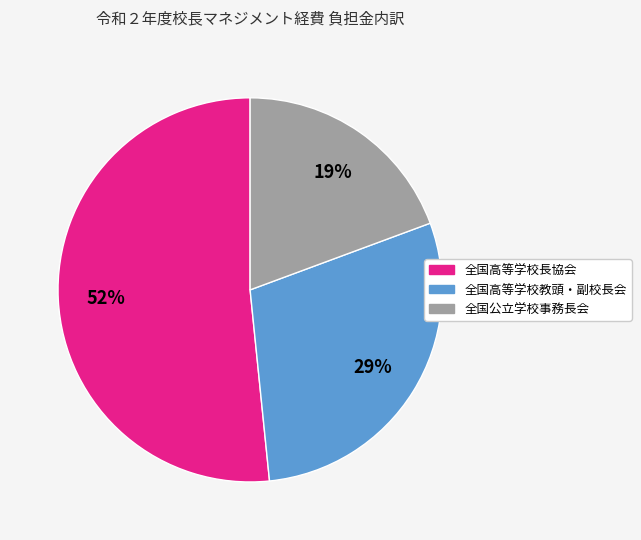

Between 全国公立学校事務長会 and 全国高等学校教頭・副校長会, which is larger?

全国高等学校教頭・副校長会